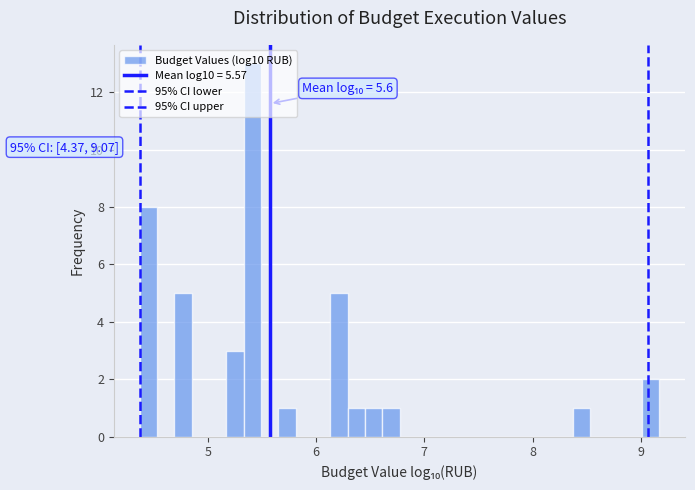

Around what value on the x-axis is the tallest bar? Give the approximate position of its centre, as read against the axis.

5.4